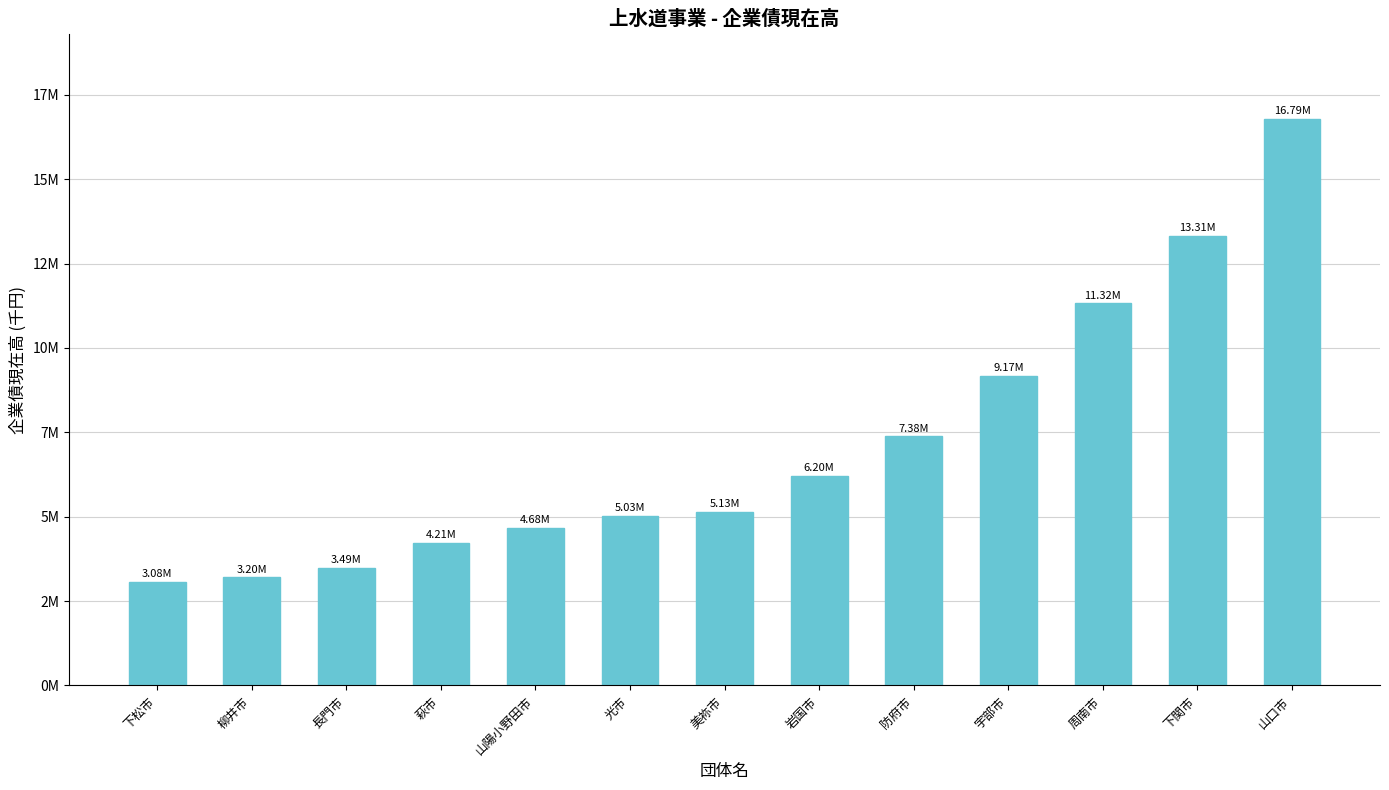

True or false: the data shows 11317922 at 周南市.

True